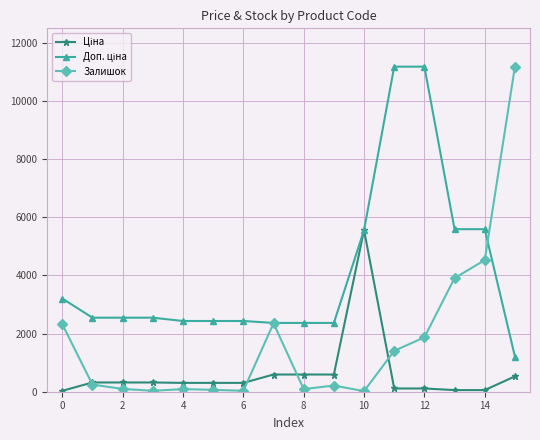

What is the value of the Залишок point at the 13th from the left?

1870.1